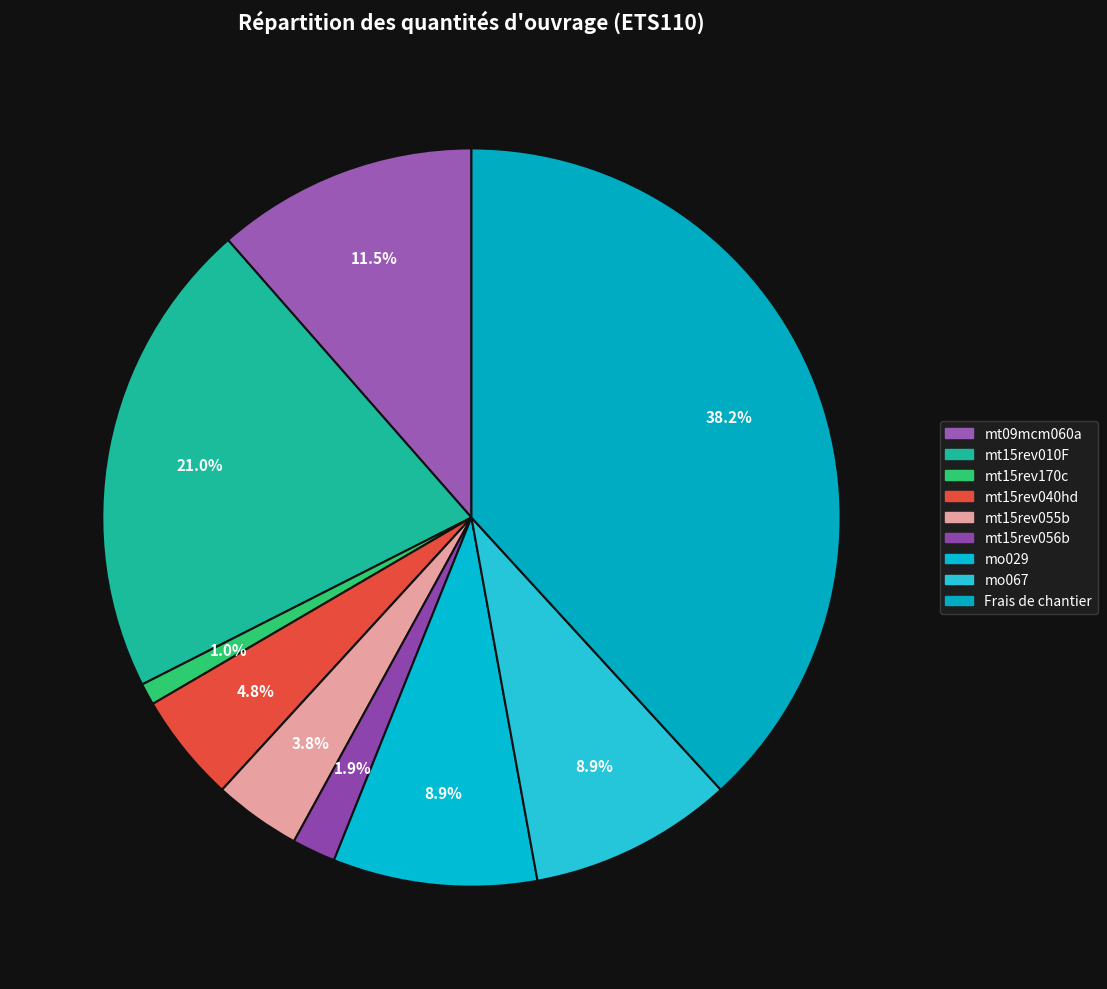

Does mt15rev056b represent more than half of the total?

No